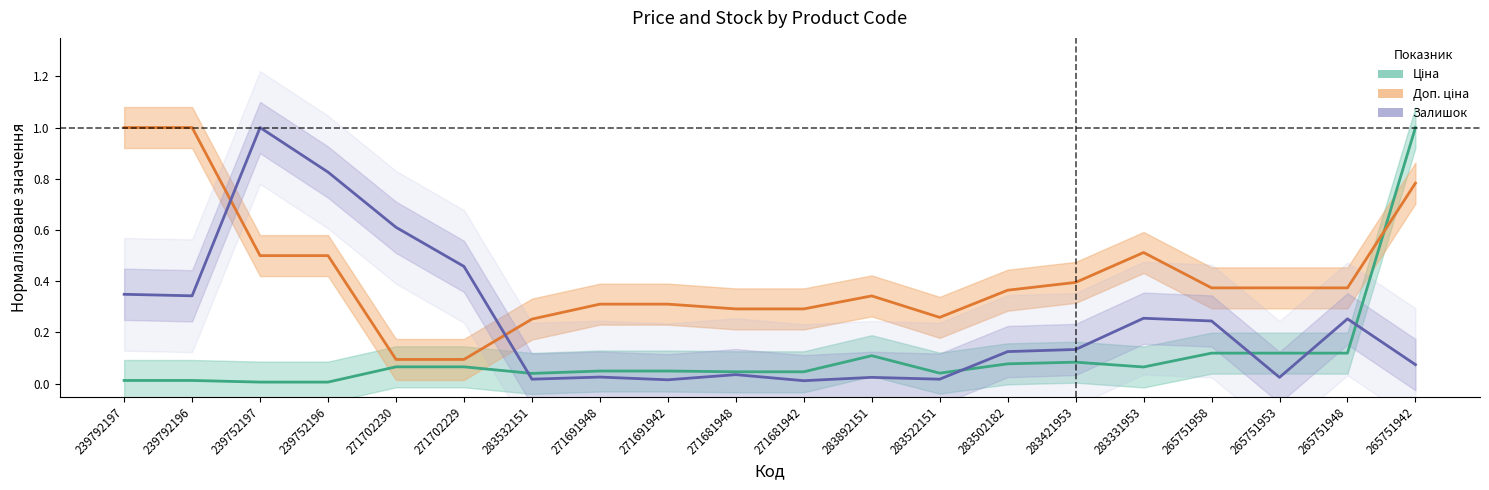

True or false: Залишок has more than 0 points higher than both neighbors.

True